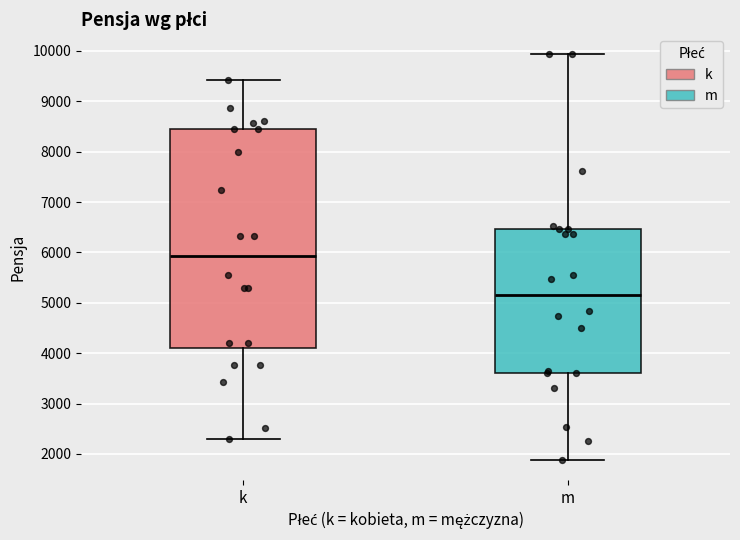

Reading left to right, transcribe this box plot: for each box, give where its median line is, the range the box spans, and where its two whiskers end, as read against the y-axis. The values are not printed on the chart, so give them approximately, as read against the axis.

k: median 5900, box 4100 to 8500, whiskers 2300 to 9400
m: median 5200, box 3600 to 6500, whiskers 1900 to 9900